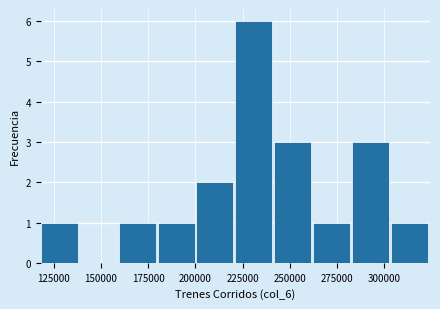

Which range on the x-axis has the tallest bar?

220000 to 240000